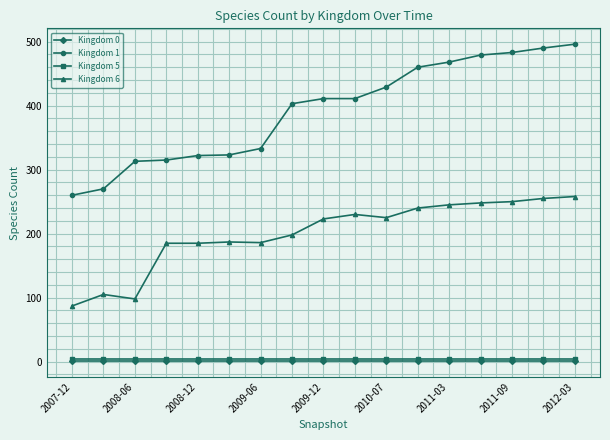

True or false: Kingdom 0 and Kingdom 5 intersect in this chart.

False